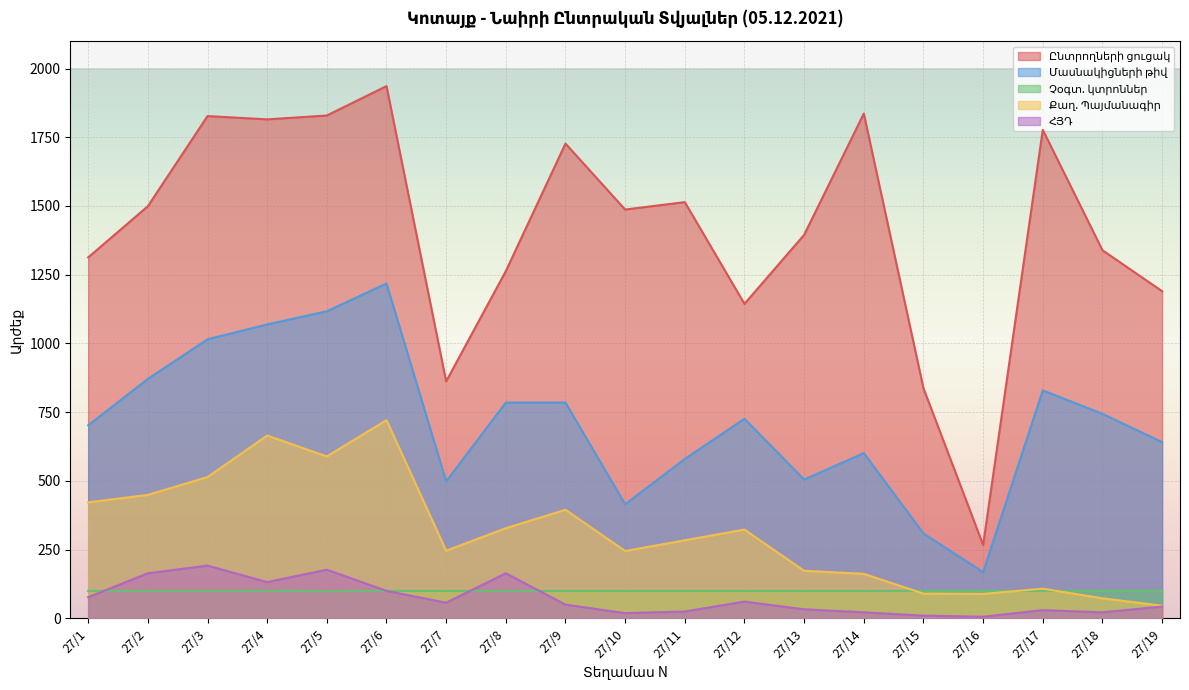

True or false: Չօգտ. կտրոններ has more than 0 points higher than both neighbors.

False